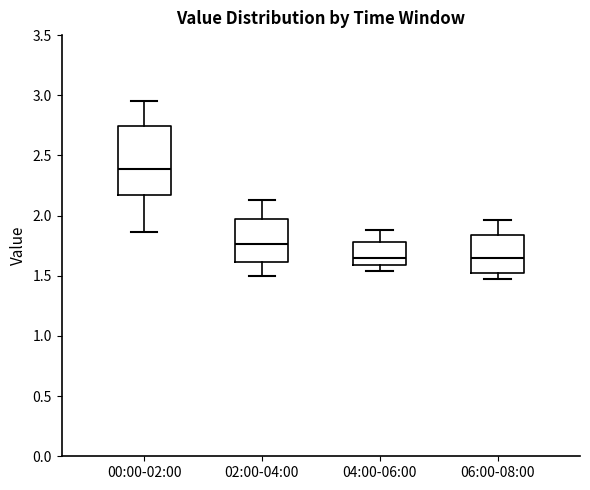

Reading left to right, read every box against the y-axis: the position of its median line, the range the box covers, and the ends of its whiskers. The values are not printed on the chart, so give them approximately, as read against the axis.

00:00-02:00: median 2.40, box 2.15 to 2.75, whiskers 1.85 to 2.95
02:00-04:00: median 1.75, box 1.60 to 2.00, whiskers 1.50 to 2.15
04:00-06:00: median 1.65, box 1.60 to 1.80, whiskers 1.55 to 1.90
06:00-08:00: median 1.65, box 1.50 to 1.85, whiskers 1.45 to 1.95